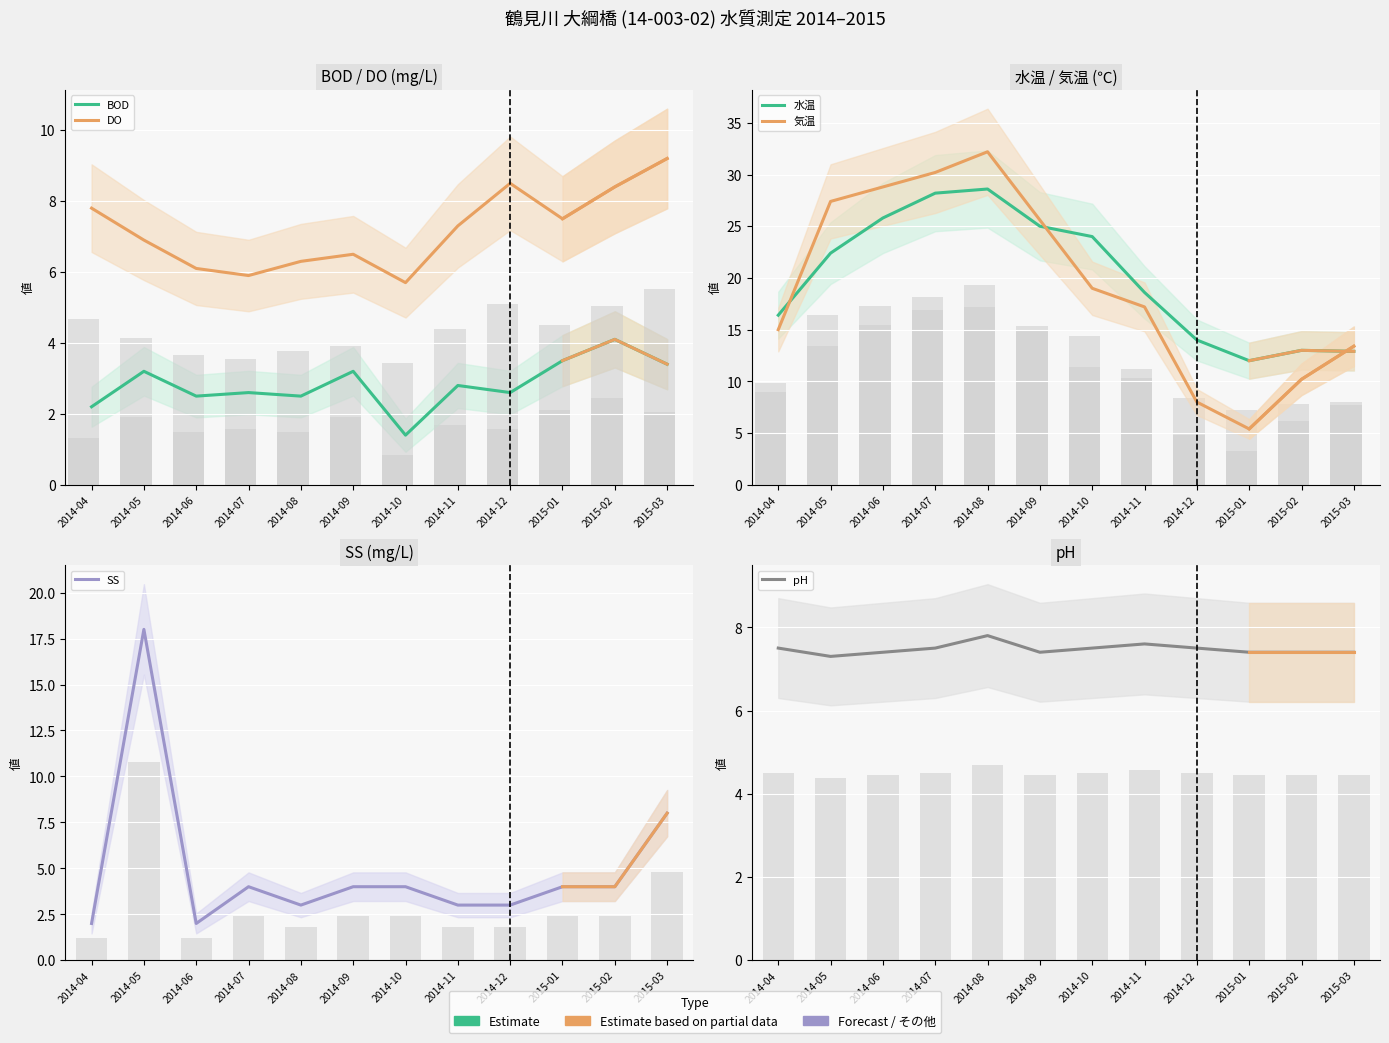

What is the difference between the highest and lowest values at 2014-05?

24.2